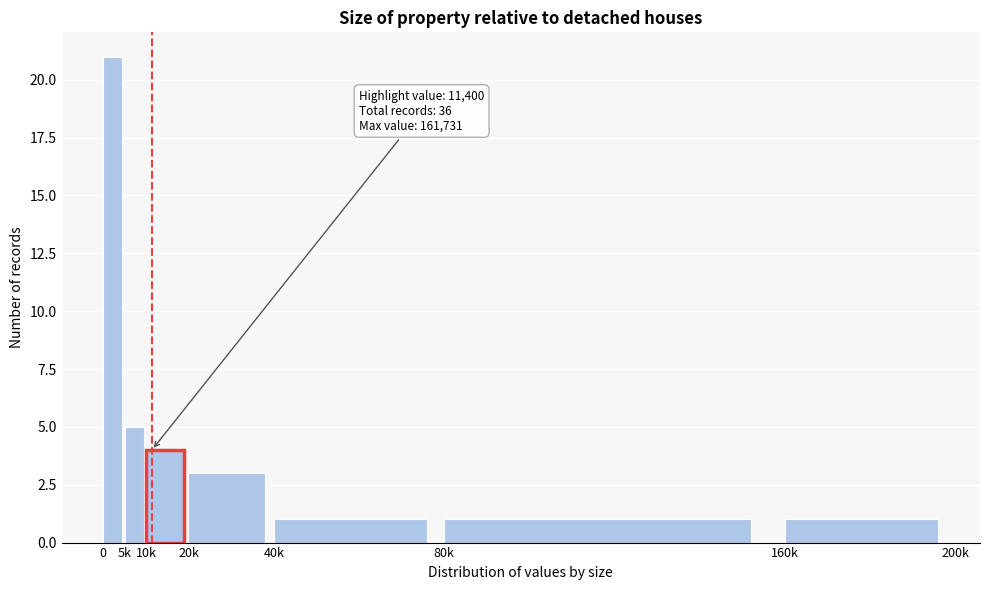

Reading right to left, what are all the values shown in this chart?

1	1	1	3	4	5	21